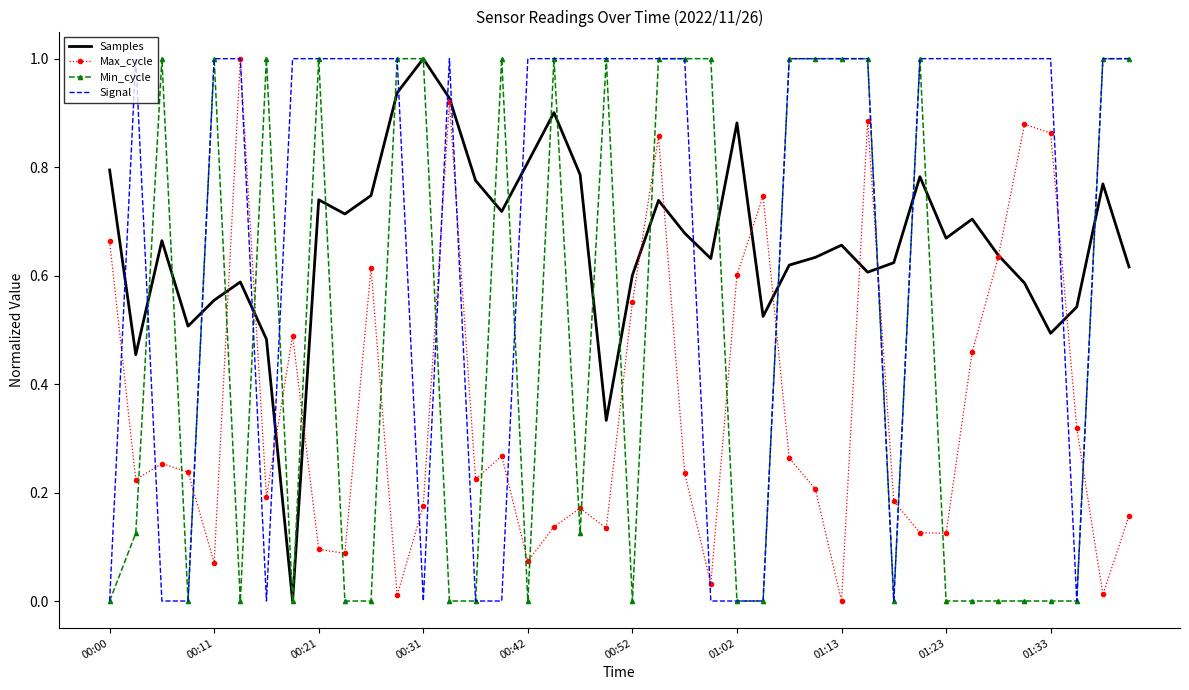

What is the greatest value displayed?

1.0